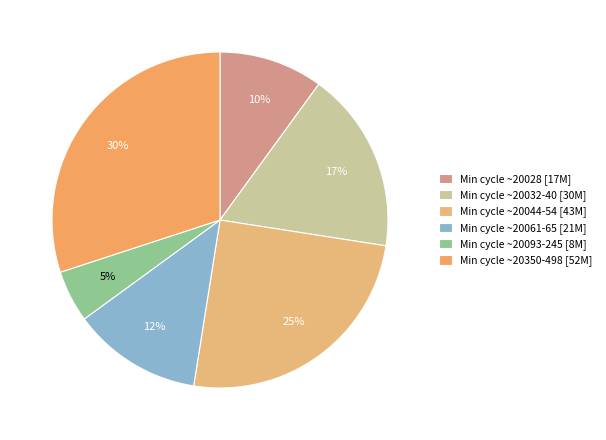

How many segments does this pie chart have?

6